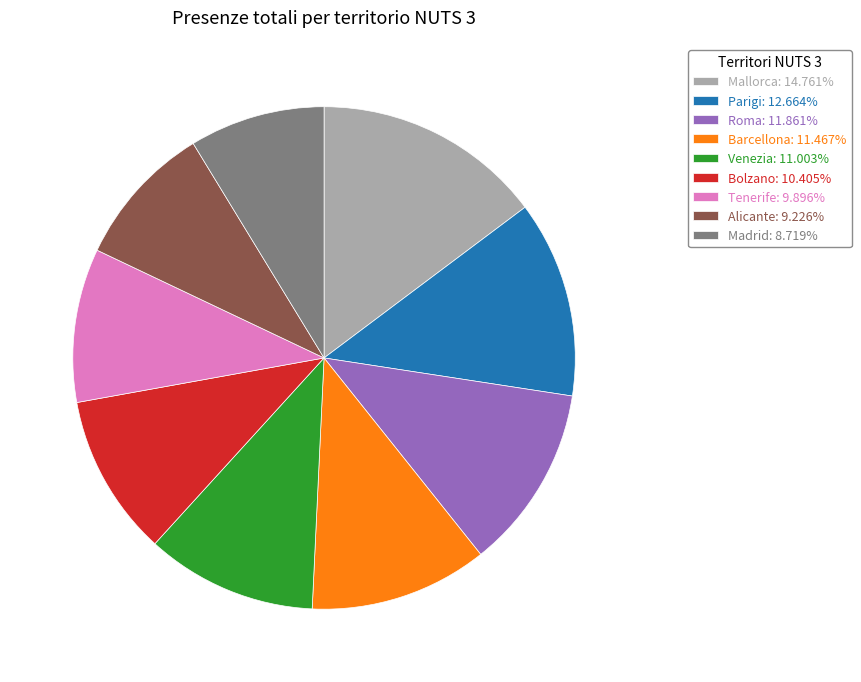

Does Bolzano account for over 50% of the chart?

No